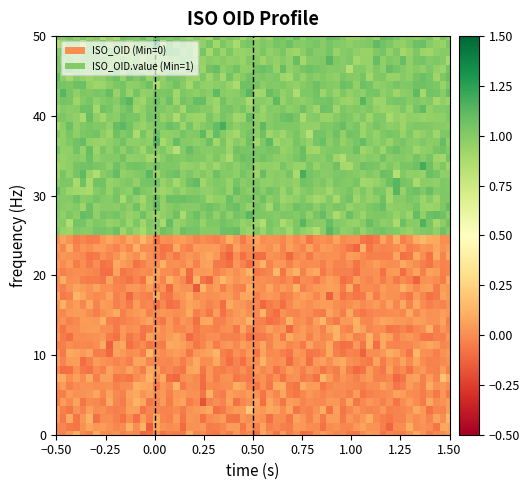

Rank the series by their maximum value, from highest to lowest.

ISO_OID.value, ISO_OID